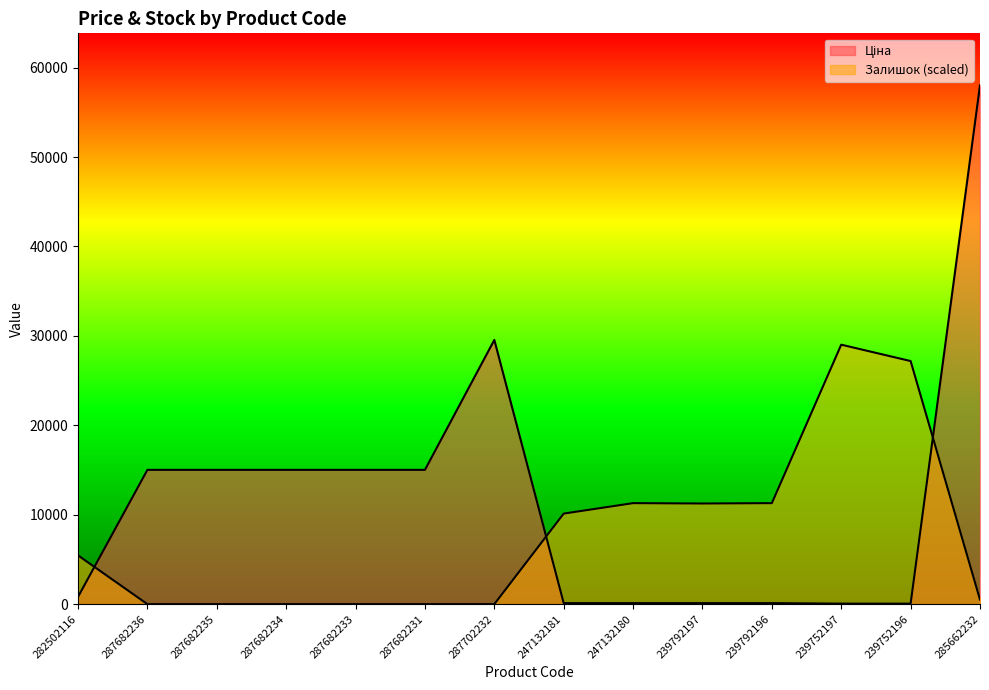

What is the value of the Ціна point at the 3rd from the left?

15019.2